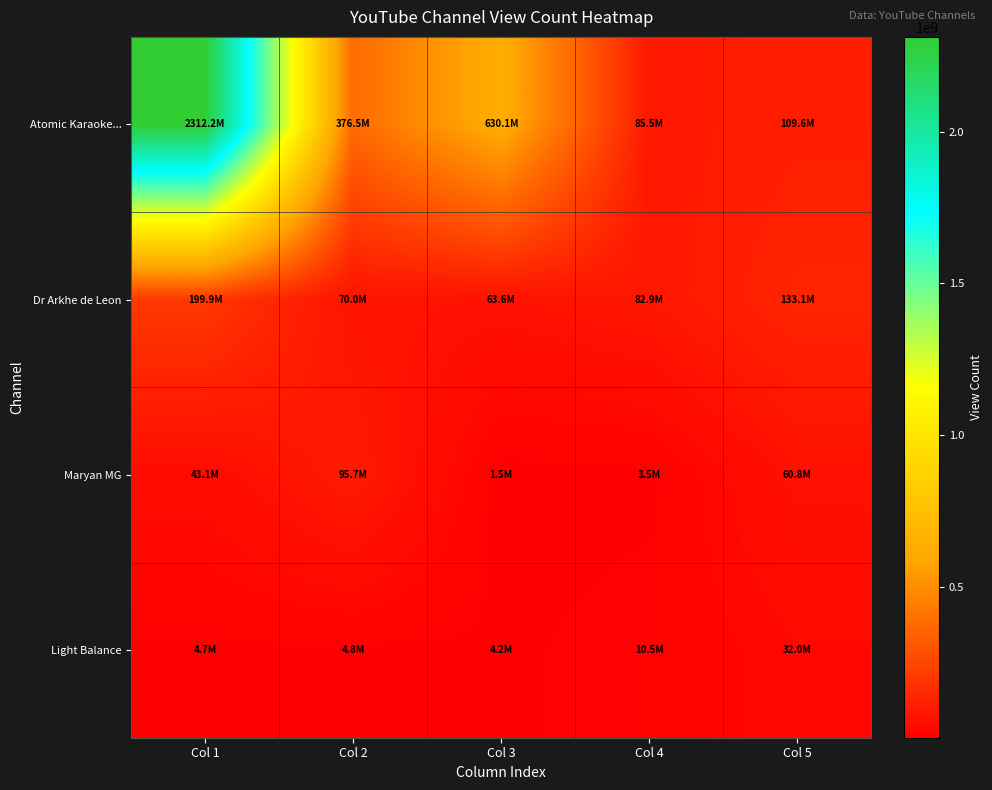

Which series has the largest range (max minus min)?

Atomic Karaoke...